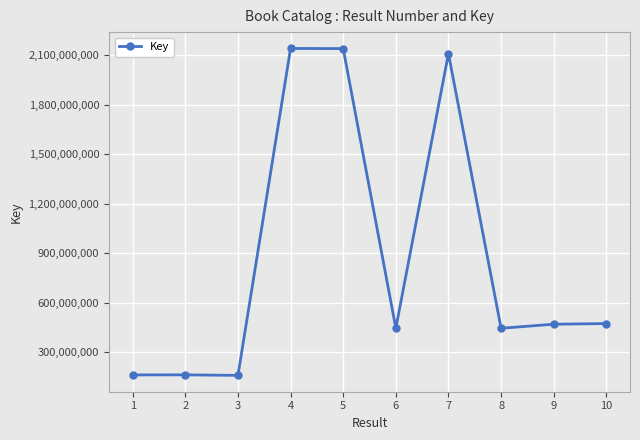

How many lines are shown in the chart?

1